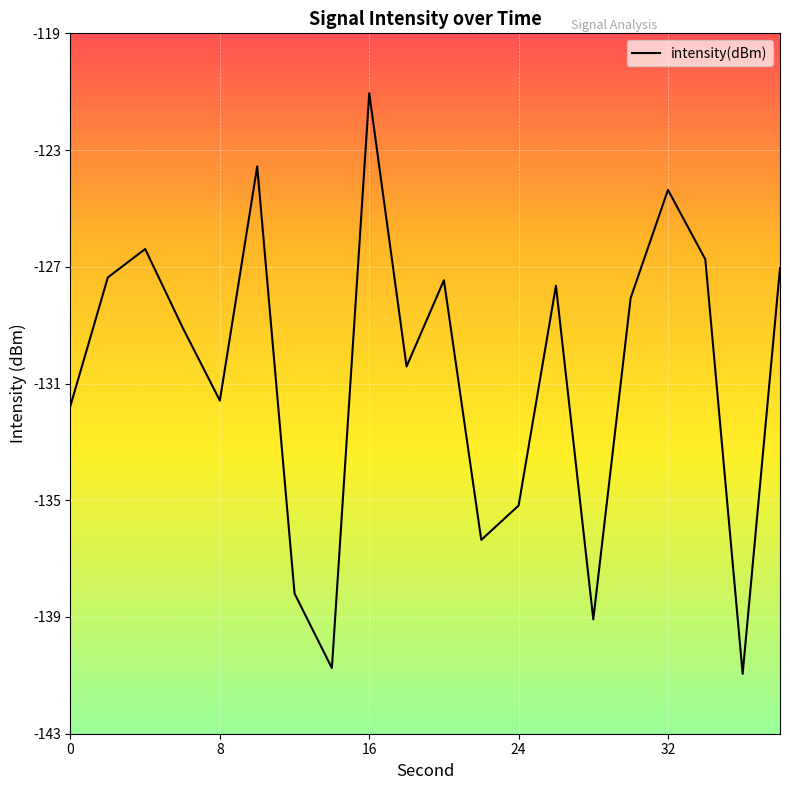

What is the sum of all values?

-2615.3